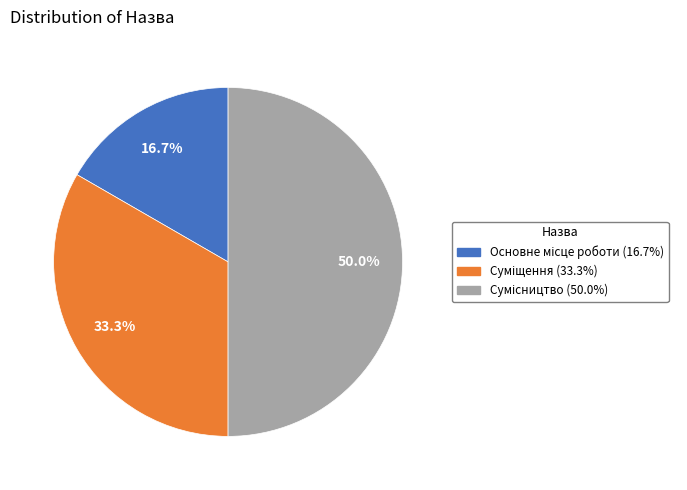

Which category has the biggest portion of the pie?

Сумісництво